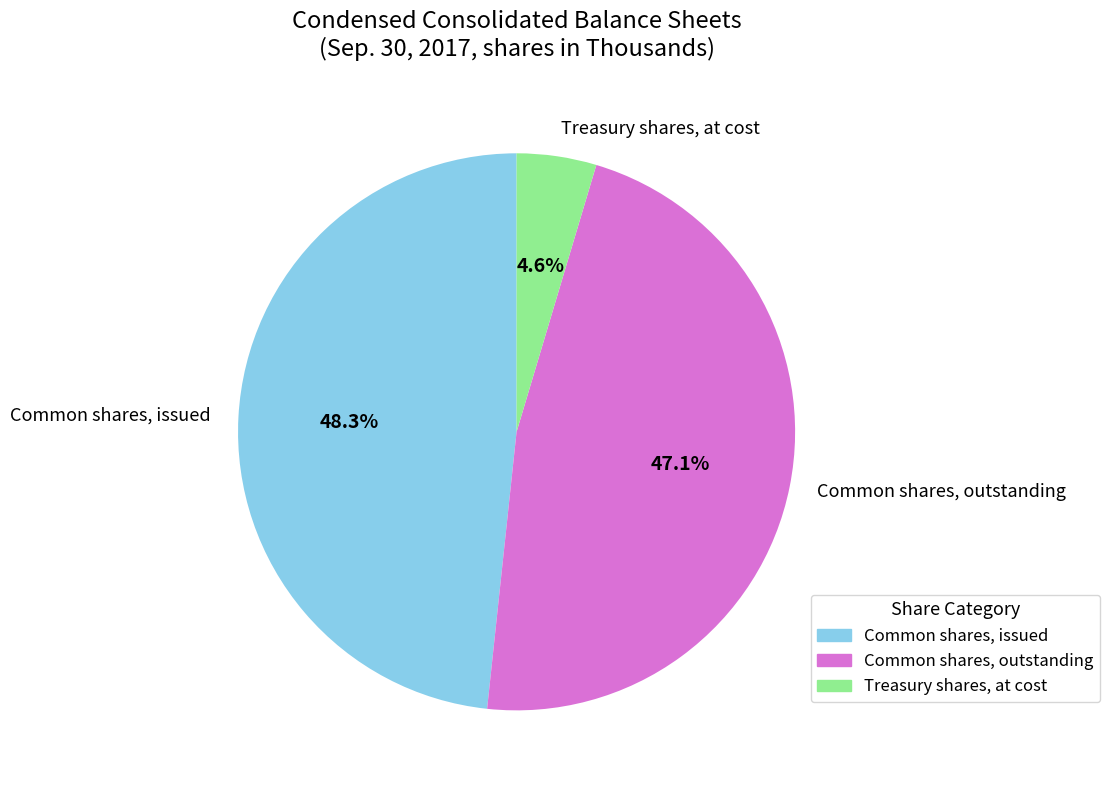

Is it true that Common shares, issued is 40% of the pie?

False